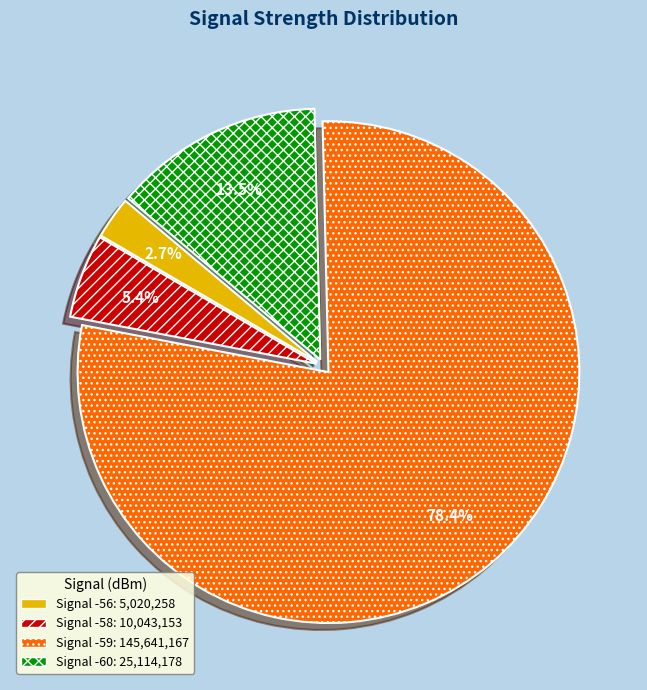

How many slices are in this pie chart?

4